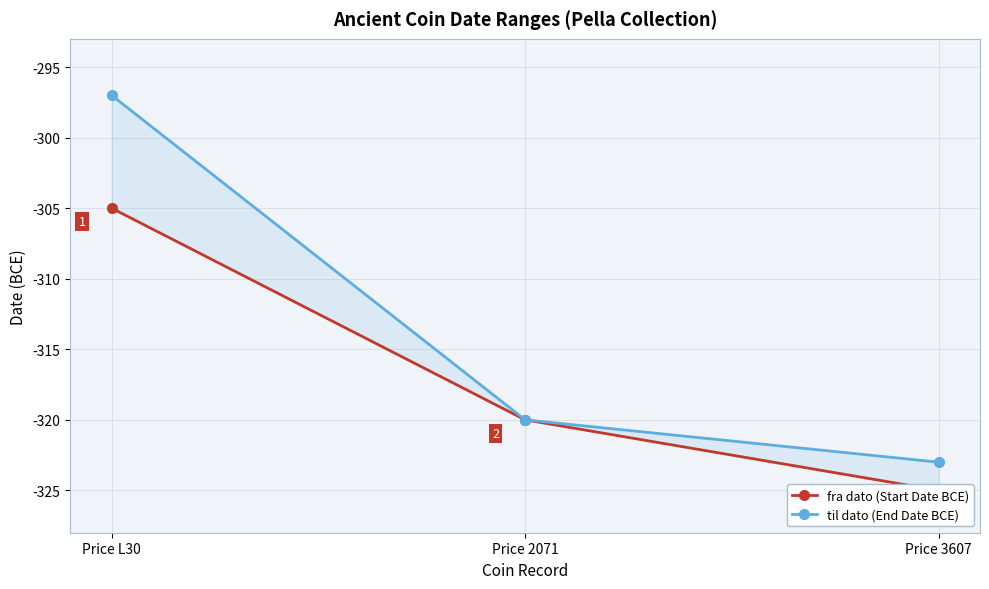

Does the chart display data point markers on the line(s)?

Yes